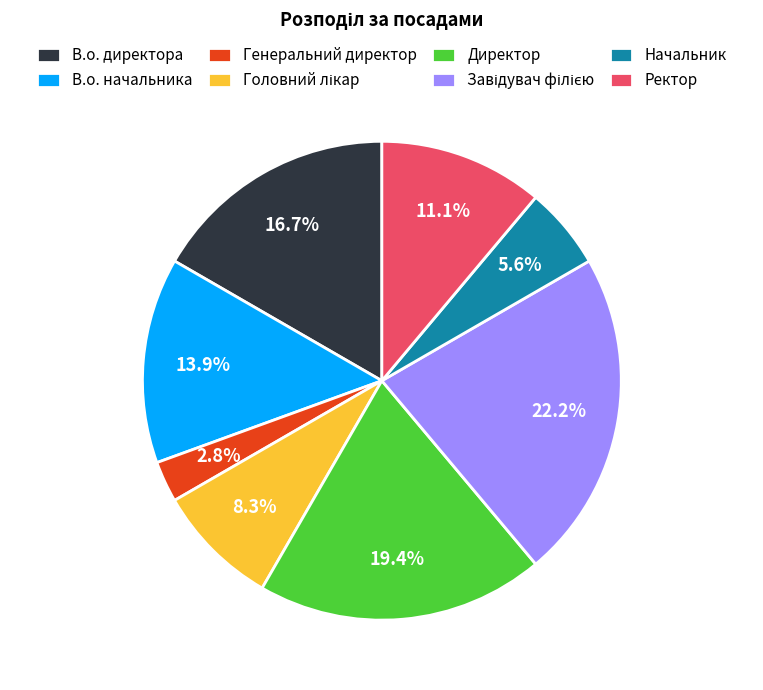

Combined, do В.о. директора and Директор account for over 50%?

No